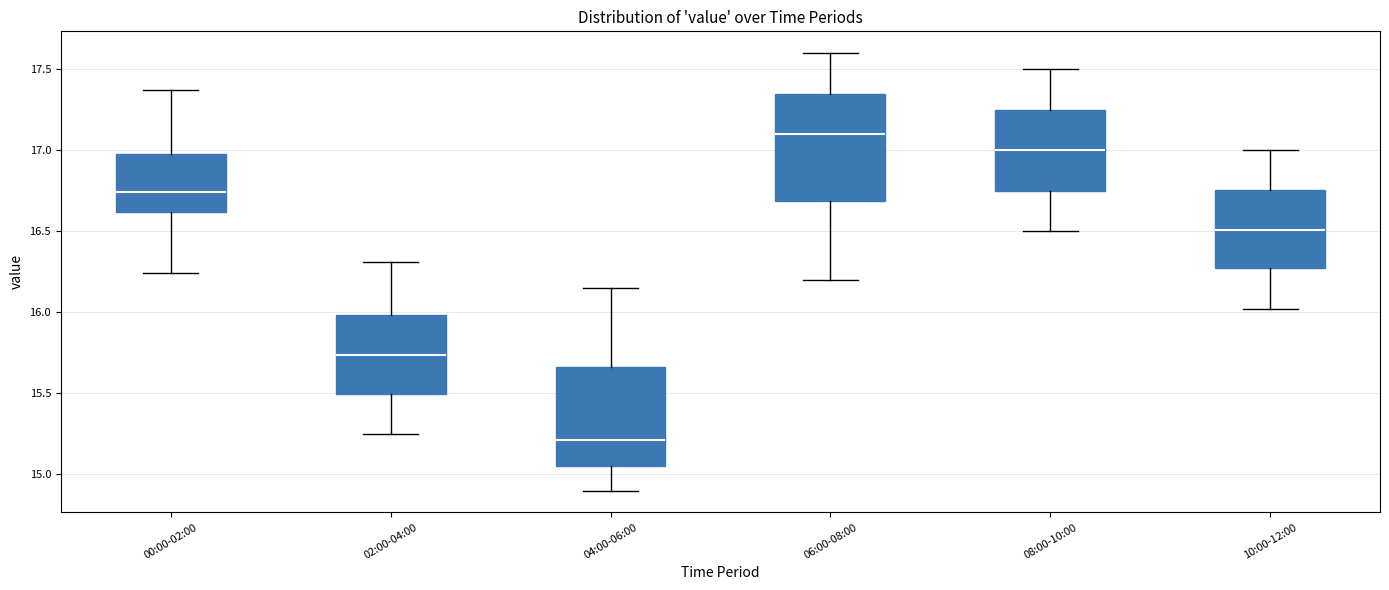

Which box is the tallest, from its lower edge to its upper edge?

06:00-08:00